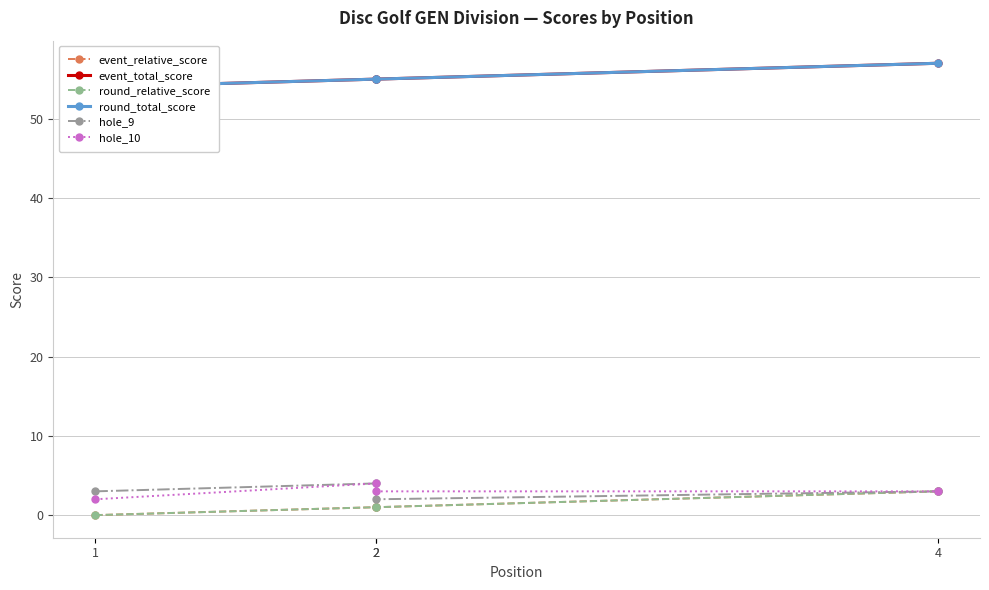

Is it true that hole_9 equals 3 at 1?

True